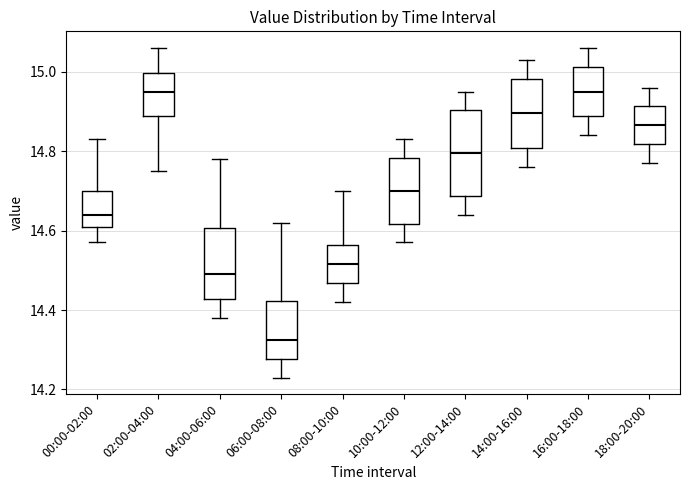

Reading left to right, read every box against the y-axis: the position of its median line, the range the box covers, and the ends of its whiskers. The values are not printed on the chart, so give them approximately, as read against the axis.

00:00-02:00: median 14.64, box 14.62 to 14.70, whiskers 14.58 to 14.84
02:00-04:00: median 14.96, box 14.88 to 15.00, whiskers 14.76 to 15.06
04:00-06:00: median 14.50, box 14.42 to 14.60, whiskers 14.38 to 14.78
06:00-08:00: median 14.32, box 14.28 to 14.42, whiskers 14.24 to 14.62
08:00-10:00: median 14.52, box 14.46 to 14.56, whiskers 14.42 to 14.70
10:00-12:00: median 14.70, box 14.62 to 14.78, whiskers 14.58 to 14.84
12:00-14:00: median 14.80, box 14.68 to 14.90, whiskers 14.64 to 14.96
14:00-16:00: median 14.90, box 14.80 to 14.98, whiskers 14.76 to 15.04
16:00-18:00: median 14.96, box 14.88 to 15.02, whiskers 14.84 to 15.06
18:00-20:00: median 14.86, box 14.82 to 14.92, whiskers 14.78 to 14.96